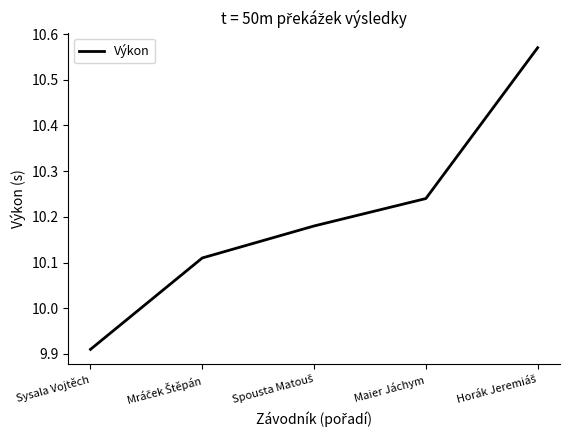

Count the number of categories in the chart.

5